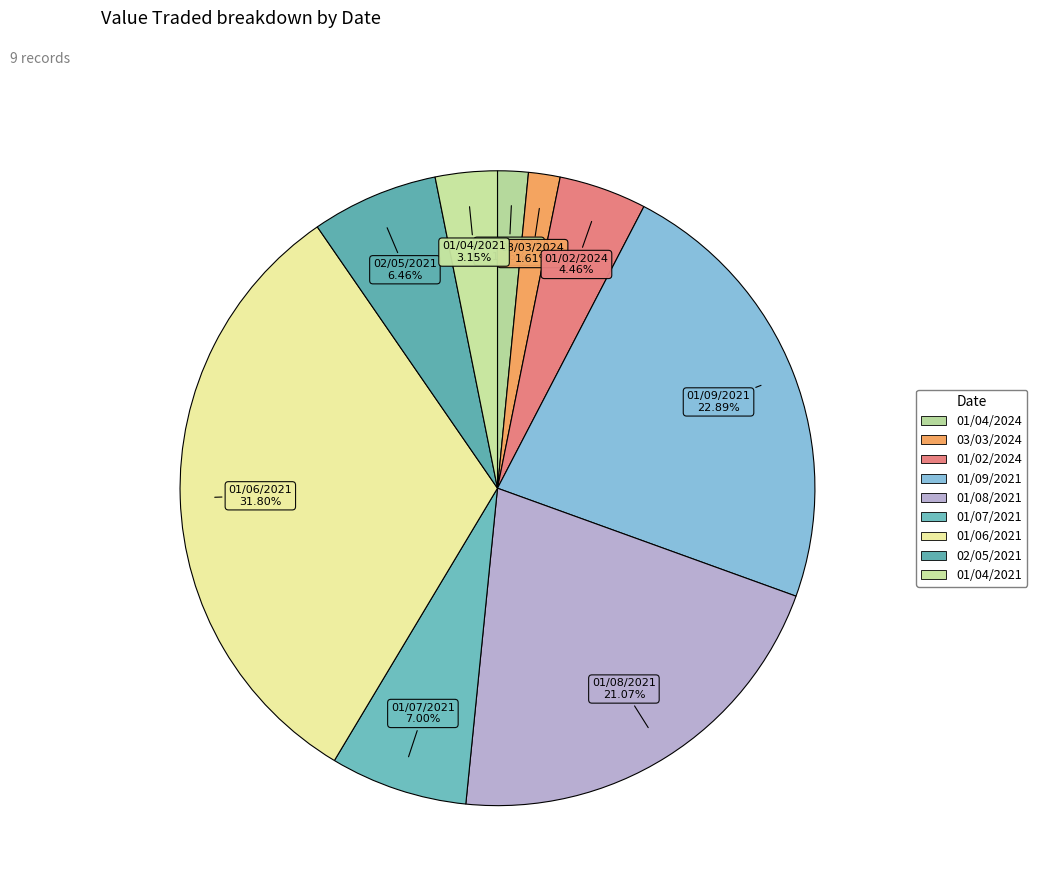

To the nearest percent, what percentage of the pie is 01/07/2021?

7%